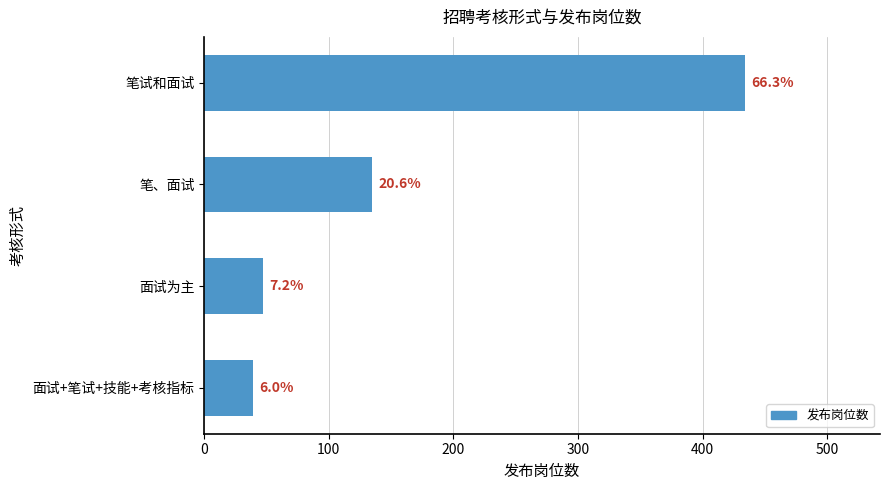

Are the bars horizontal?

Yes